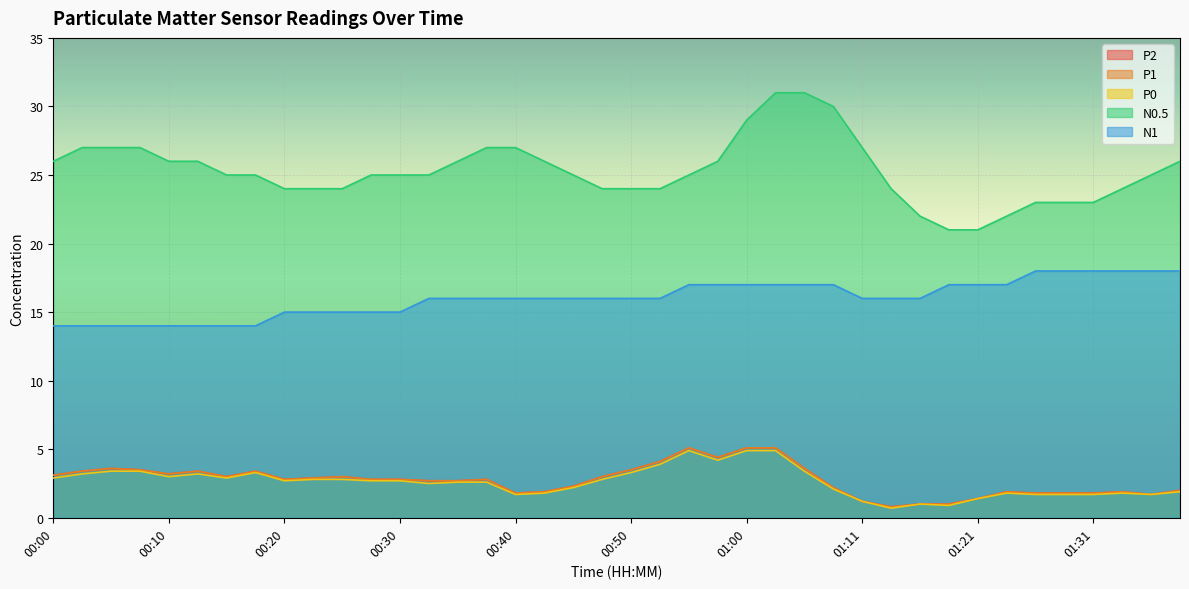

How many lines are shown in the chart?

5